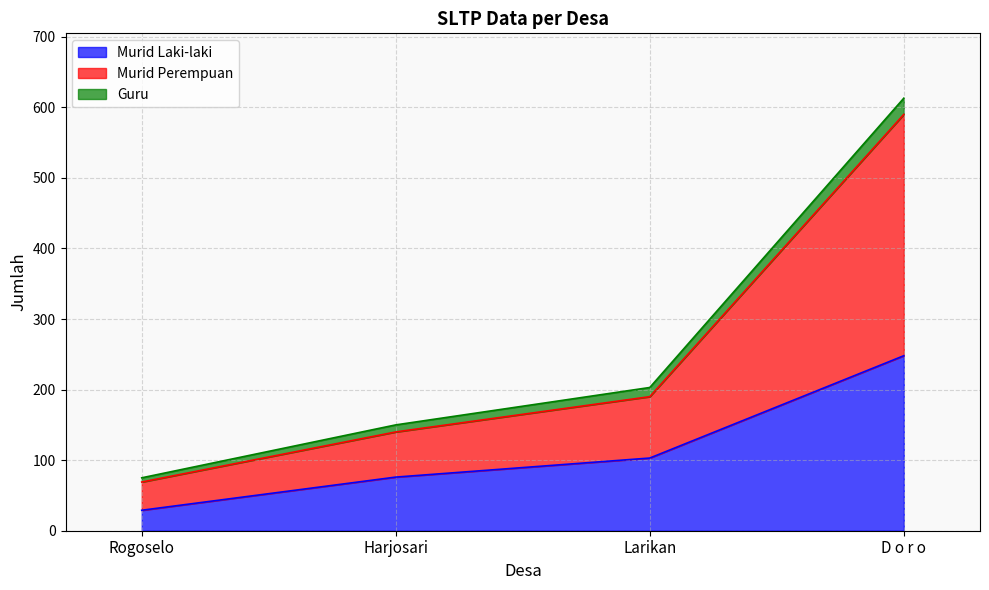

At which label is Murid Laki-laki closest to 138?

Larikan